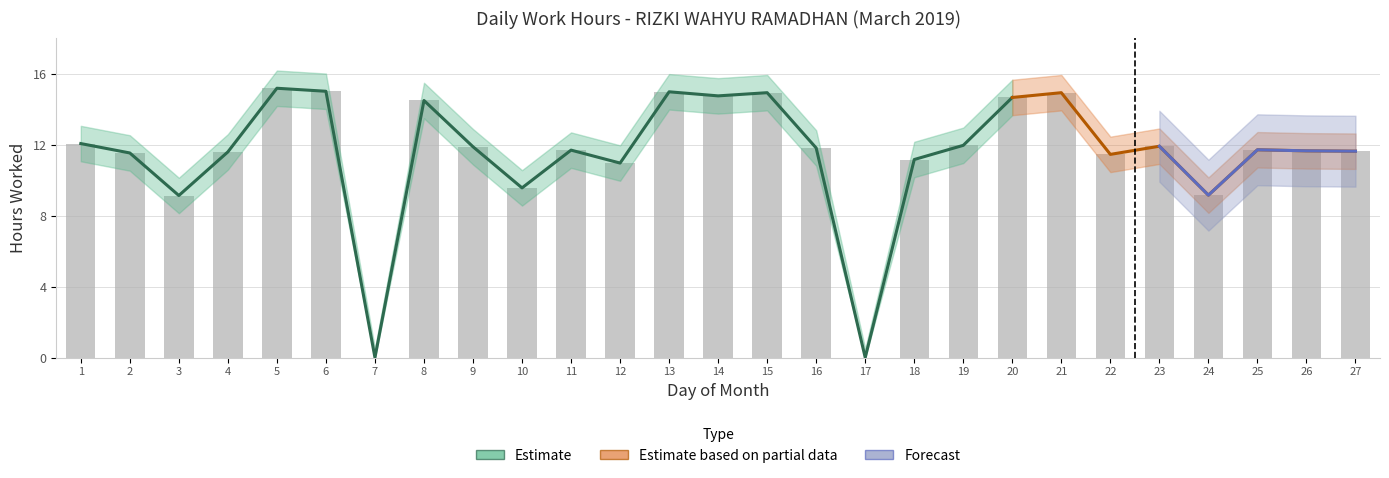

Which has a higher value, 6 or 2?

6